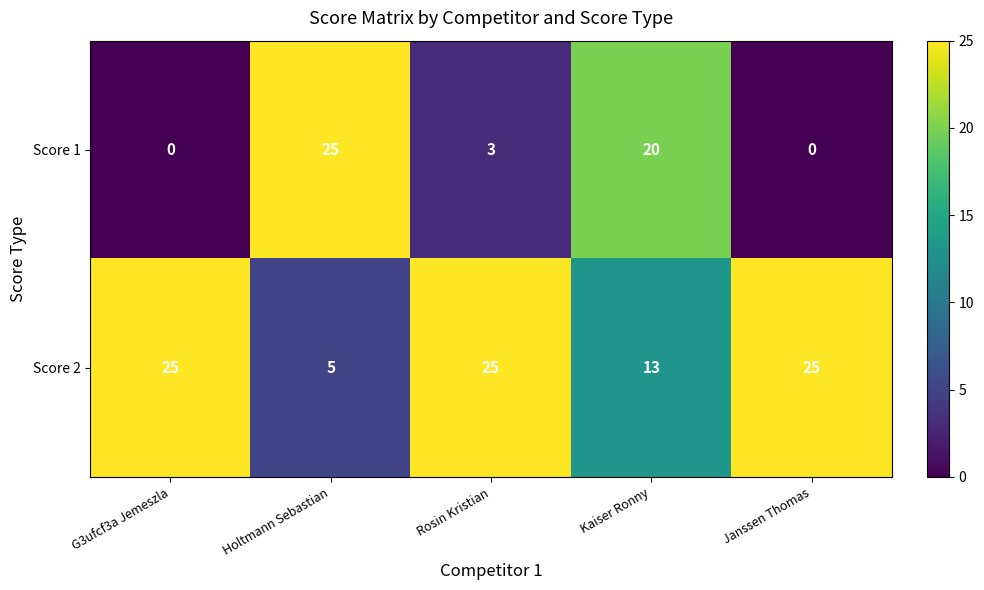

What is the difference between the highest and lowest values at Holtmann Sebastian?

20